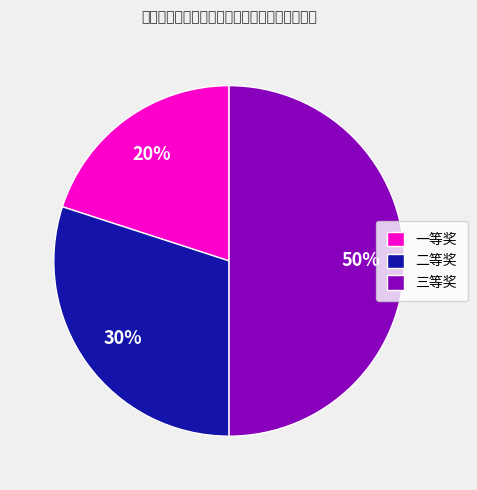

Count the number of slices in the pie.

3